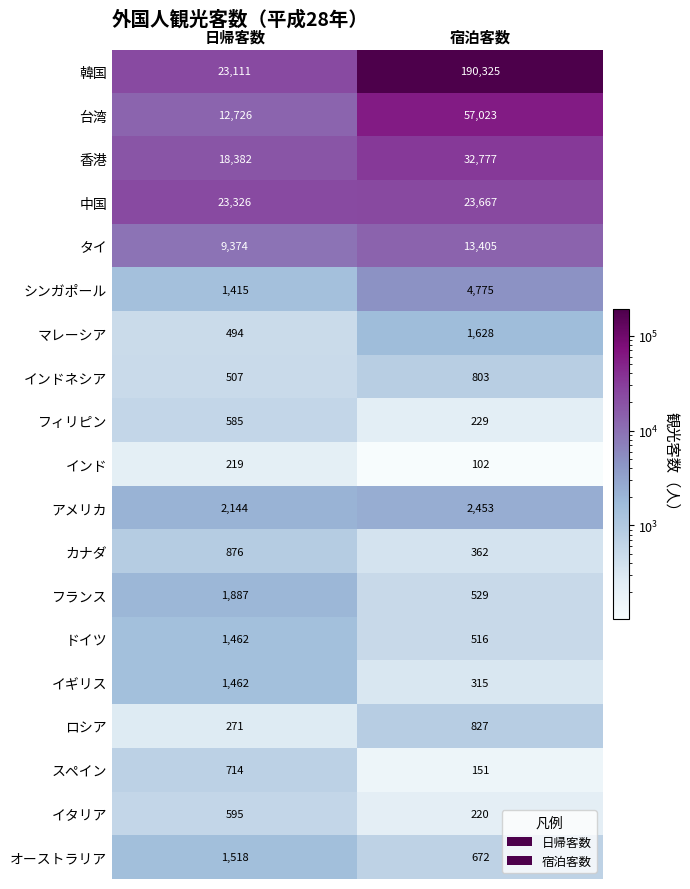

At which category does the chart reach its peak across all series?

宿泊客数